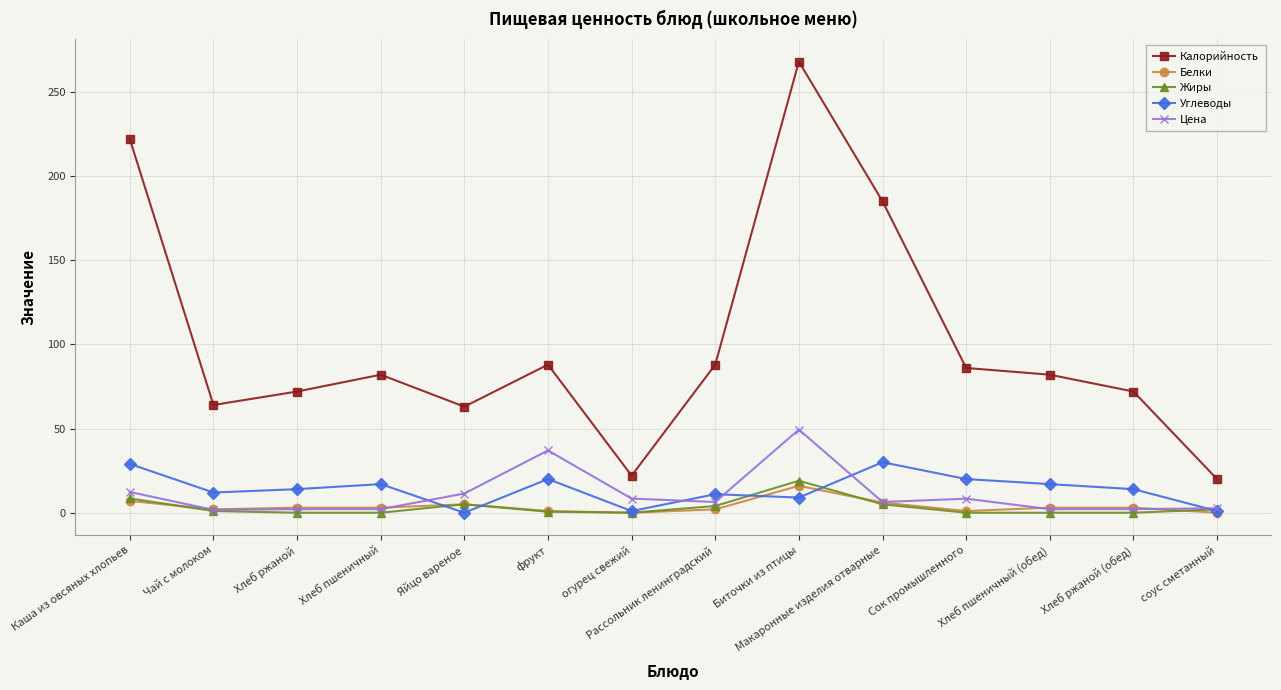

What is the value of the Углеводы point at the 6th from the left?

20.0